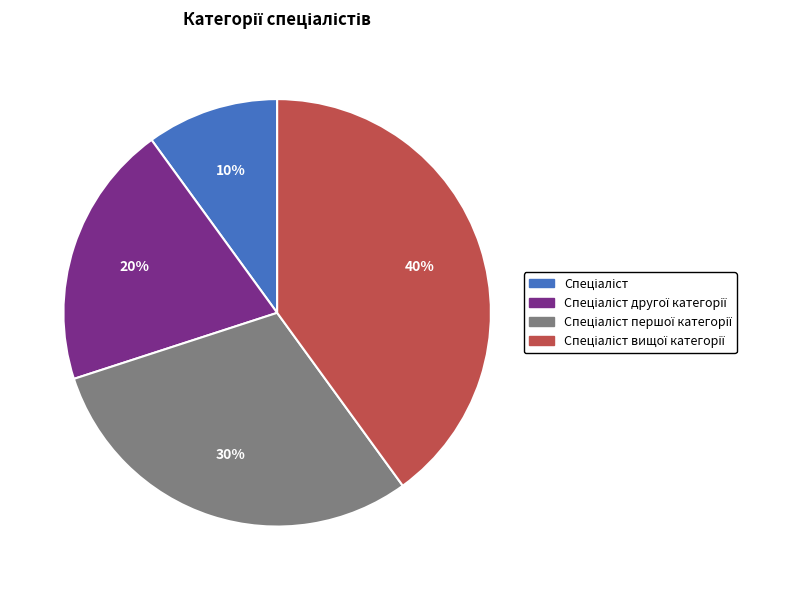

To the nearest percent, what is the difference between the largest and smallest slice percentages?

30%